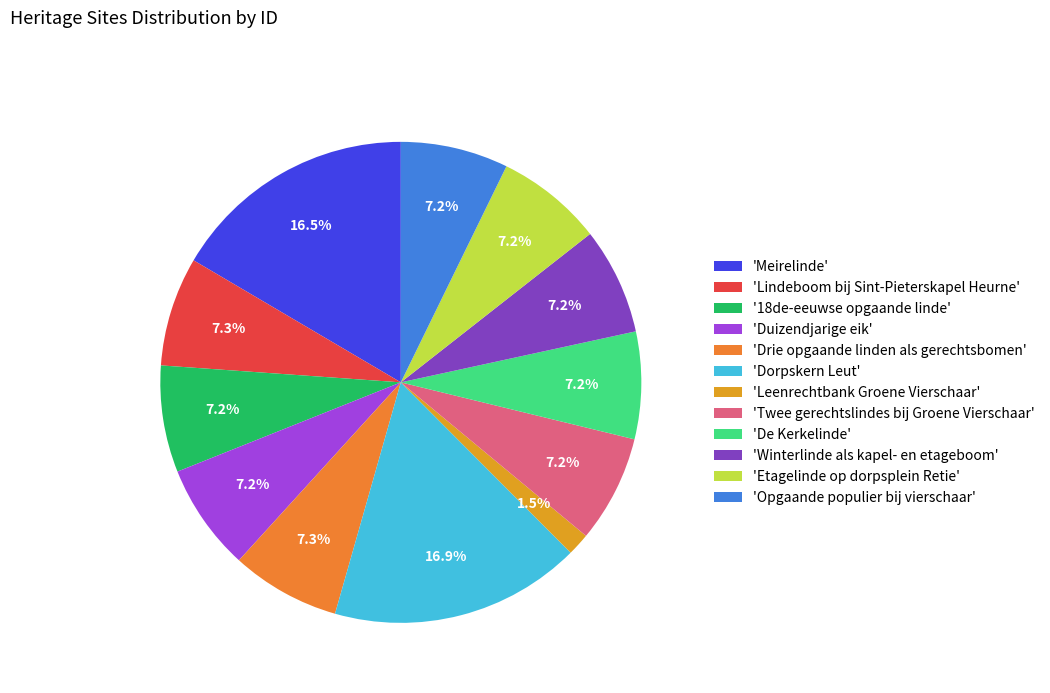

How many slices are in this pie chart?

12